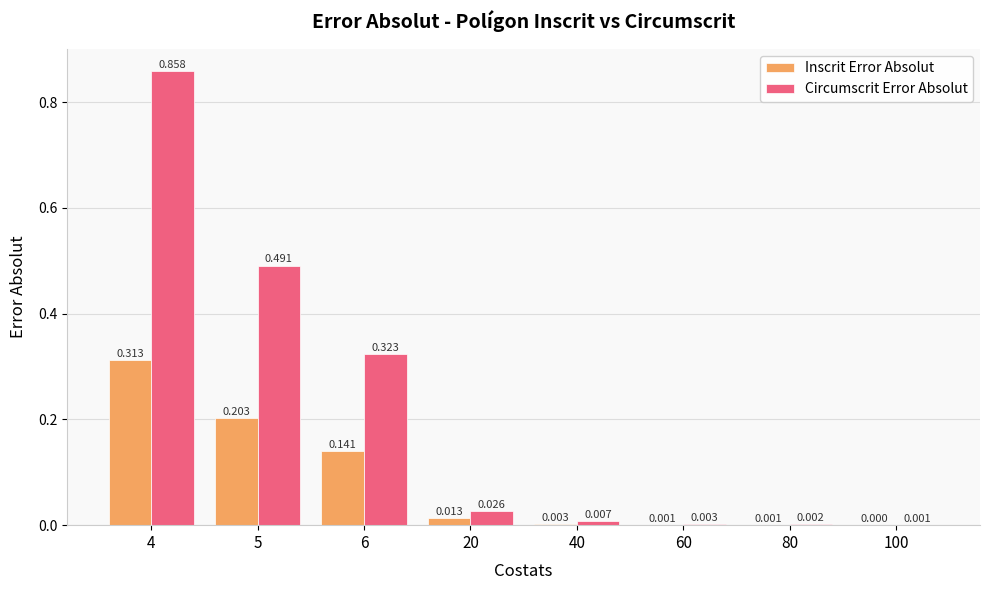

What is the sum of all Inscrit Error Absolut values?

0.7